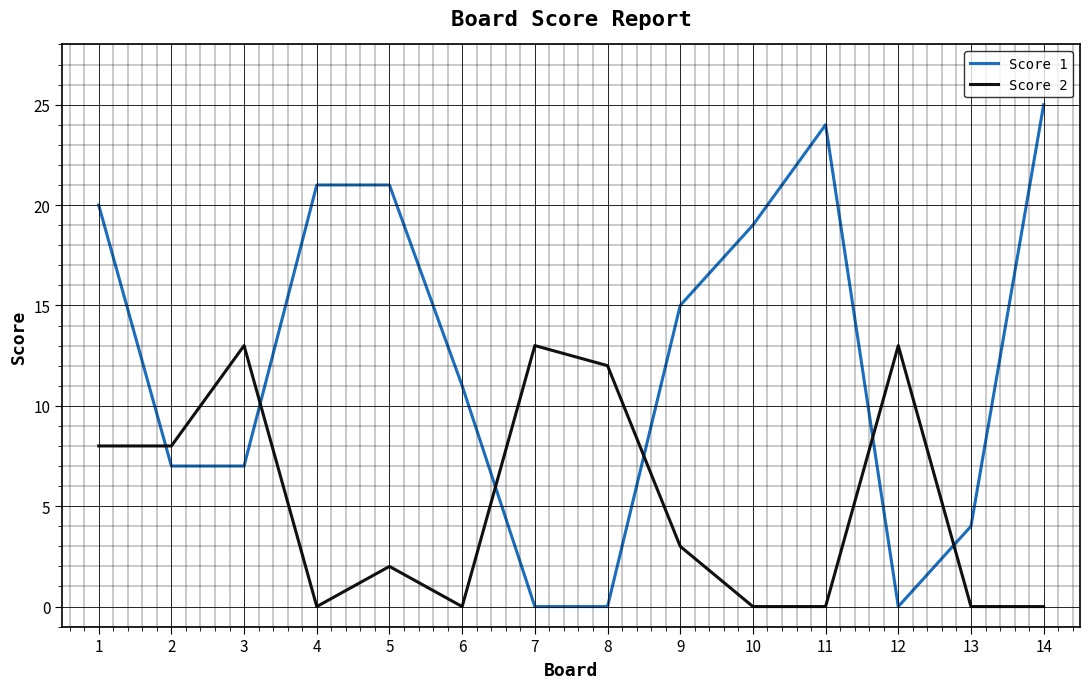

Is it true that Score 2 equals 5 at 7?

False